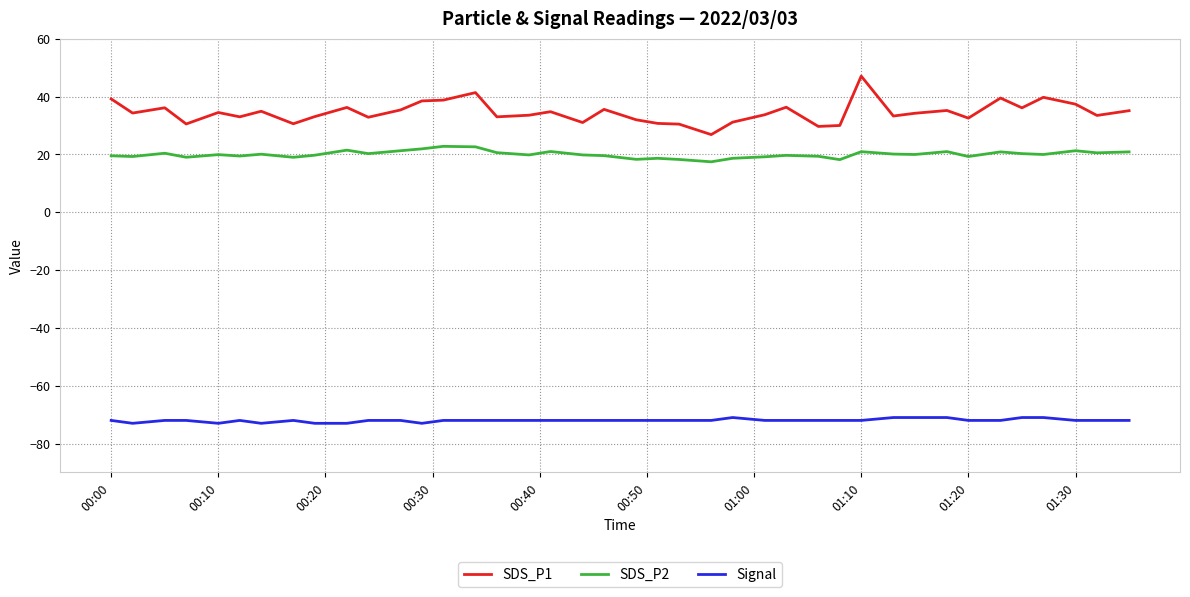

True or false: SDS_P1 and SDS_P2 intersect in this chart.

False